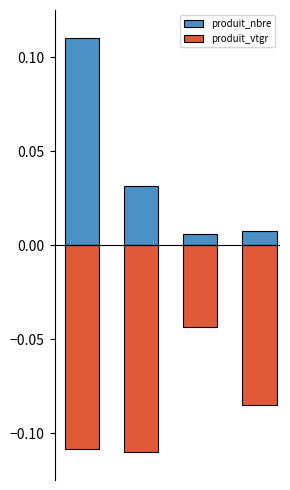

What is the minimum value shown in the chart?

-0.1